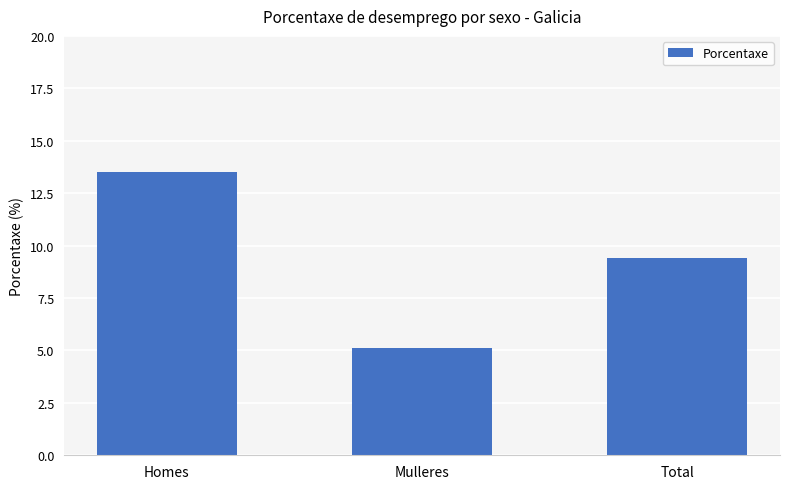

What is the difference between the second highest and minimum values?

4.3